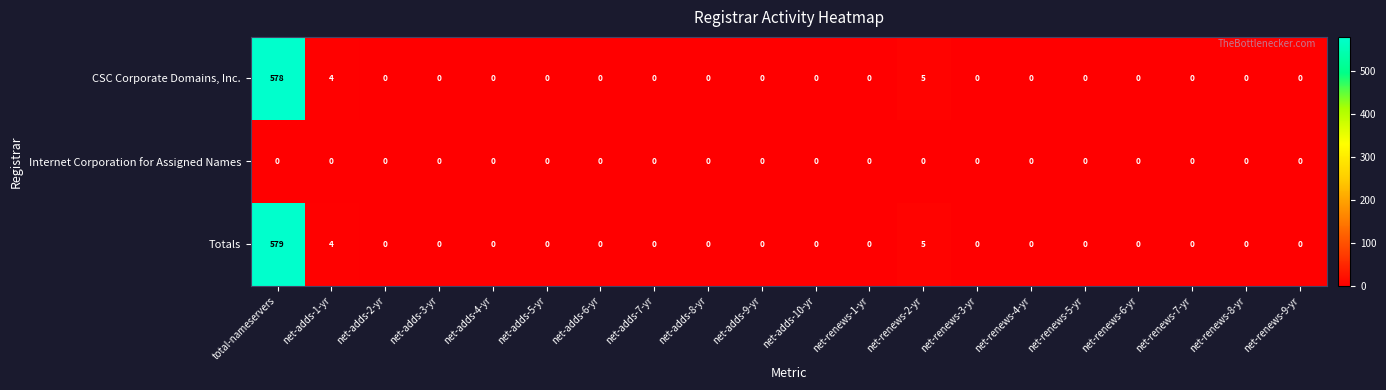

List the series in order of their peak value, lowest first.

Internet Corporation for Assigned Names, CSC Corporate Domains, Inc., Totals